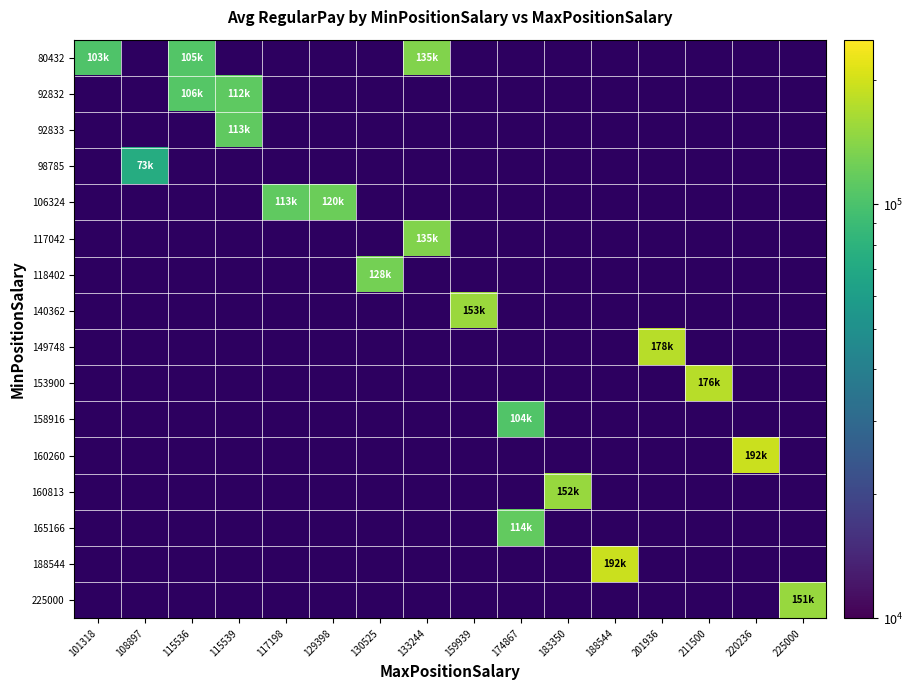

How many distinct data groups are displayed?

16